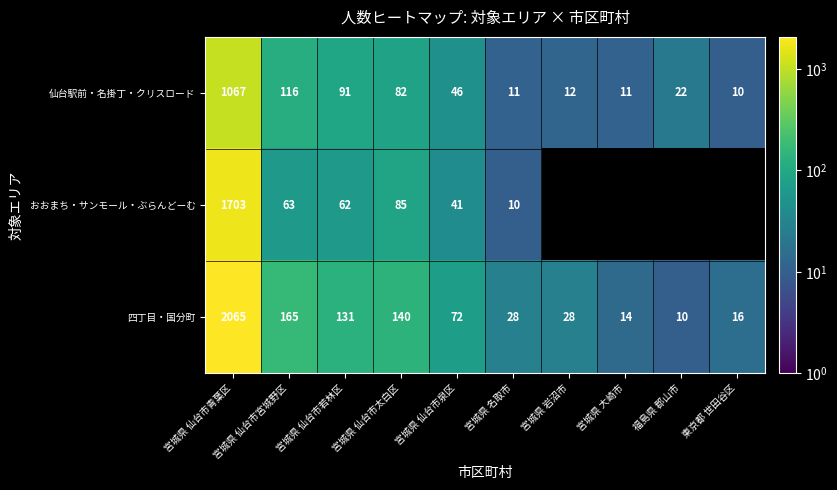

How many values in the 仙台駅前・名掛丁・クリスロード series are below 46?

5